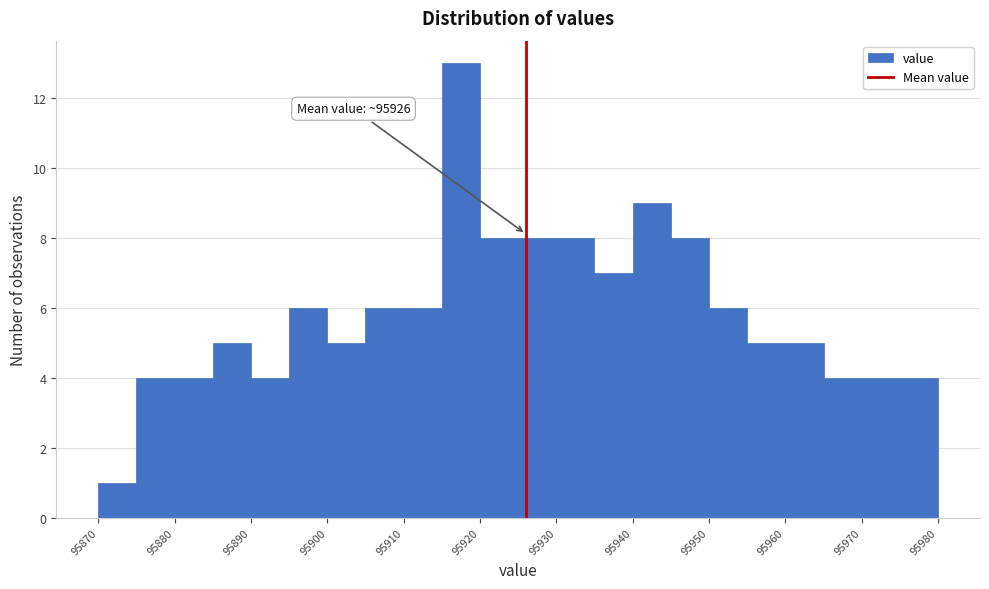

Which range on the x-axis has the tallest bar?

95915 to 95920